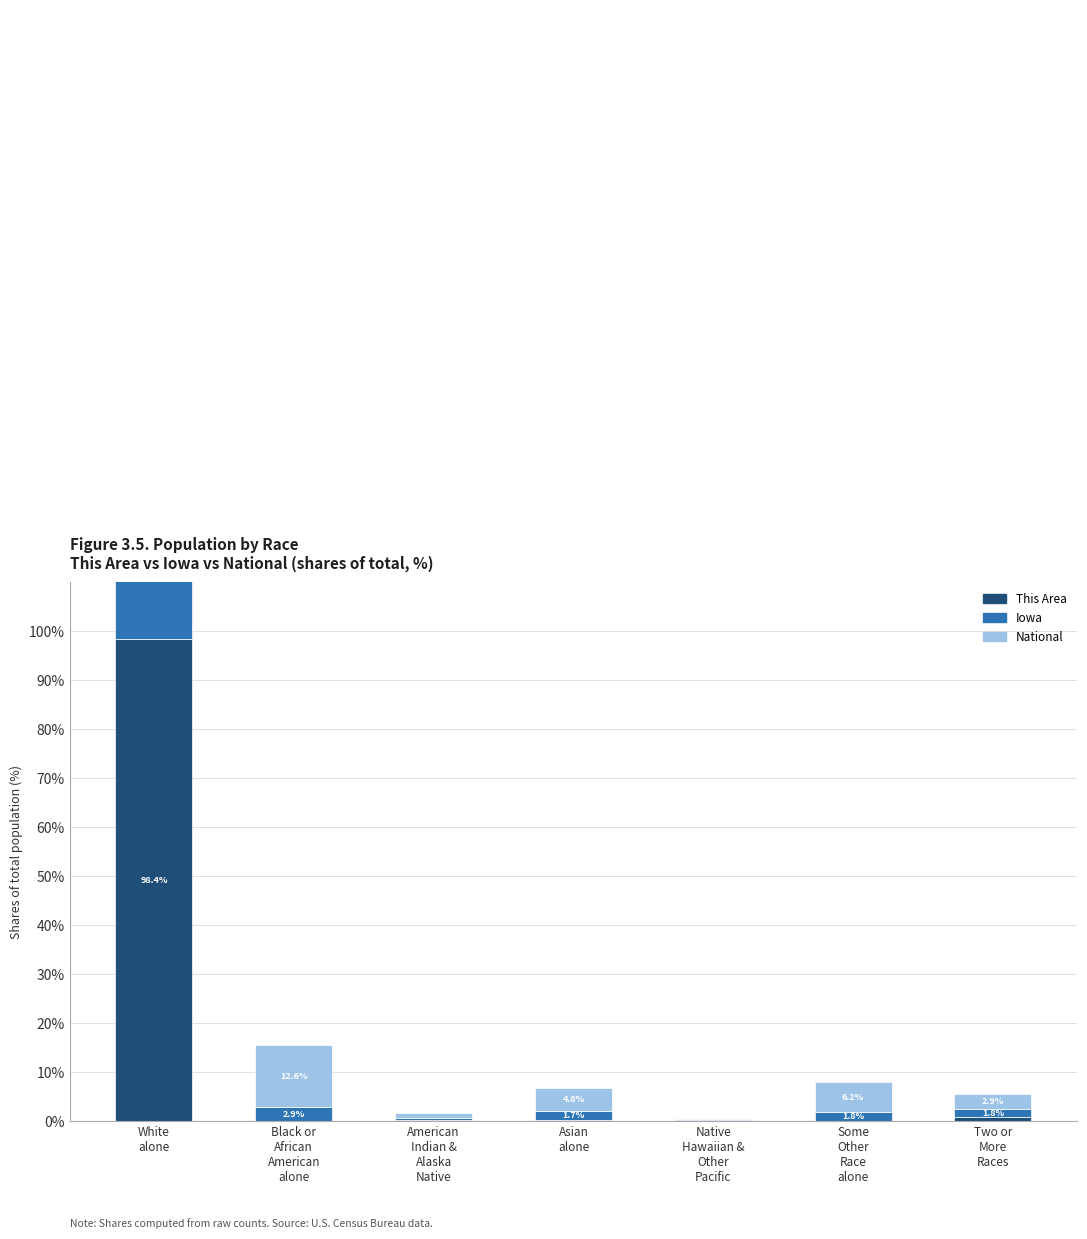

At how many categories does at least one series exceed 93?

1